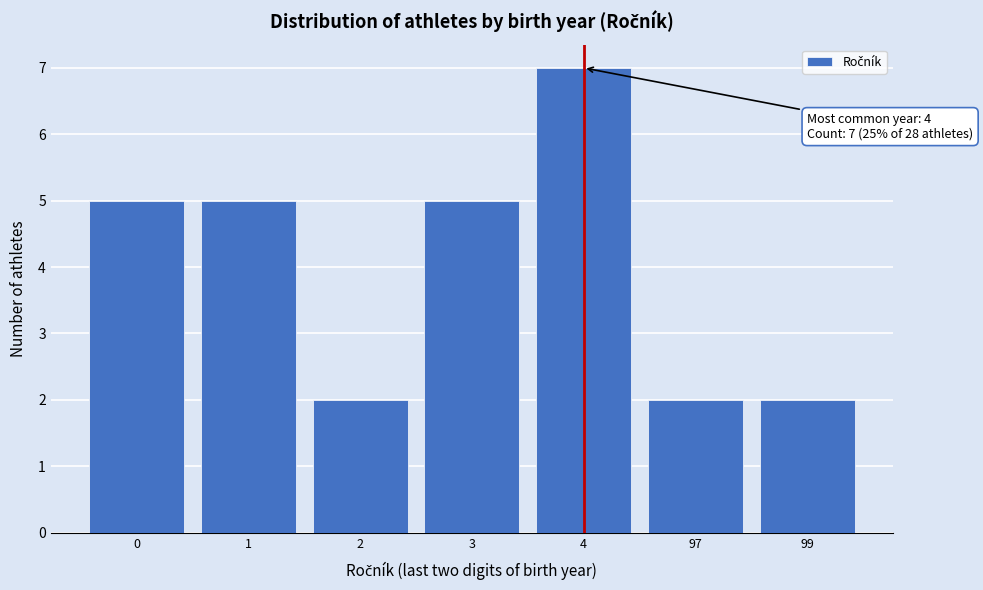

Reading left to right, extract all data points from this chart.

0=5	1=5	2=2	3=5	4=7	97=2	99=2